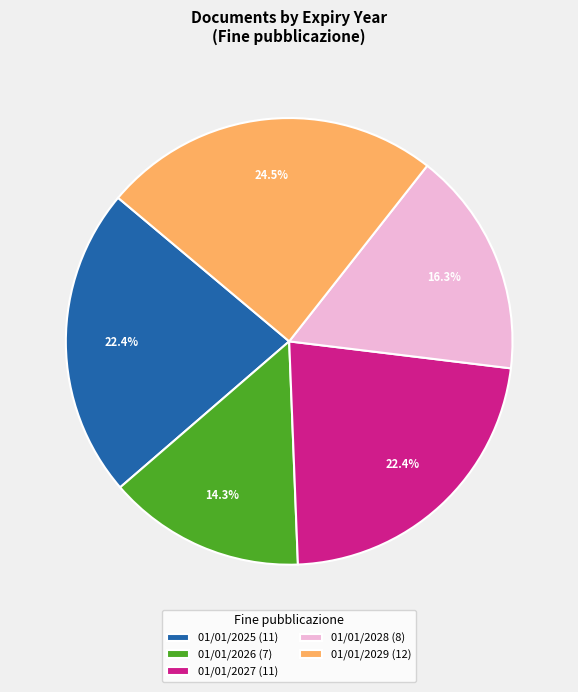

Does 01/01/2026 (7) represent more than half of the total?

No